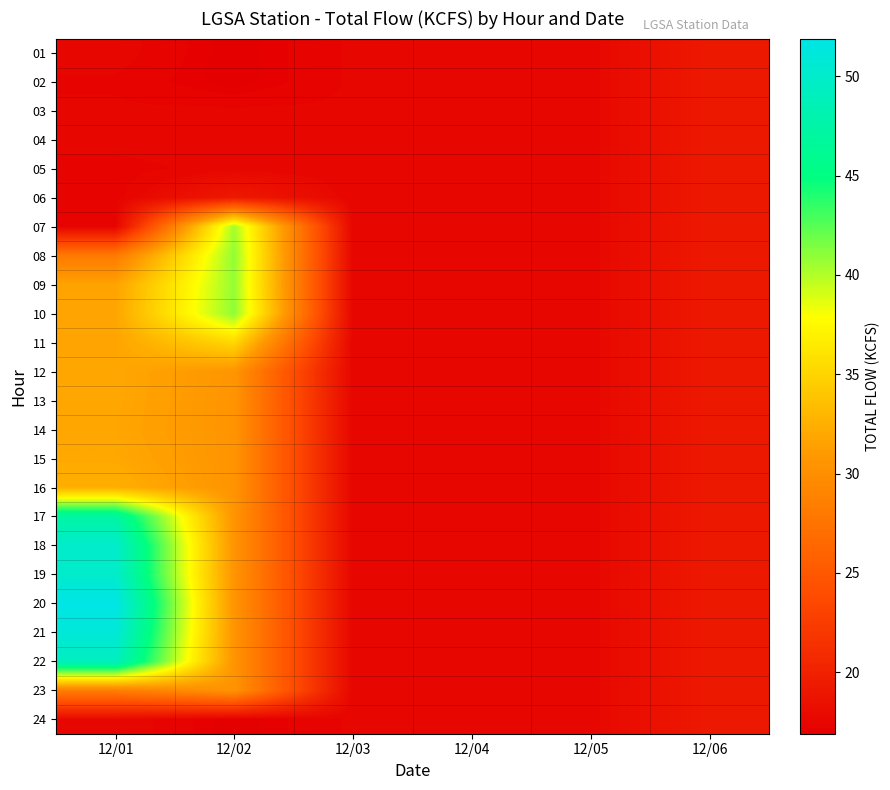

Which series has the largest range (max minus min)?

20